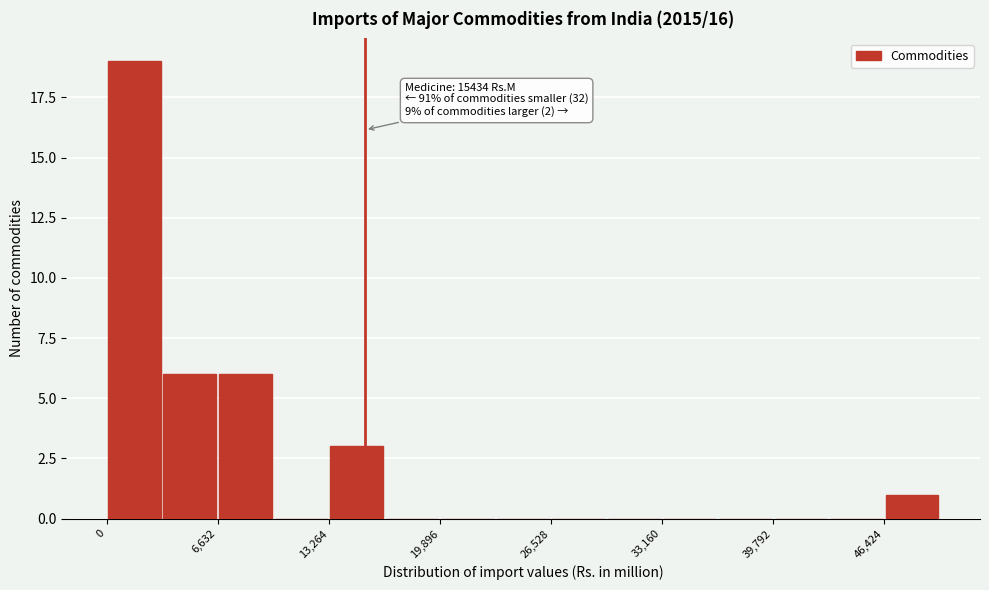

Read against the x-axis, roughly where is the centre of the tallest bar?

2000